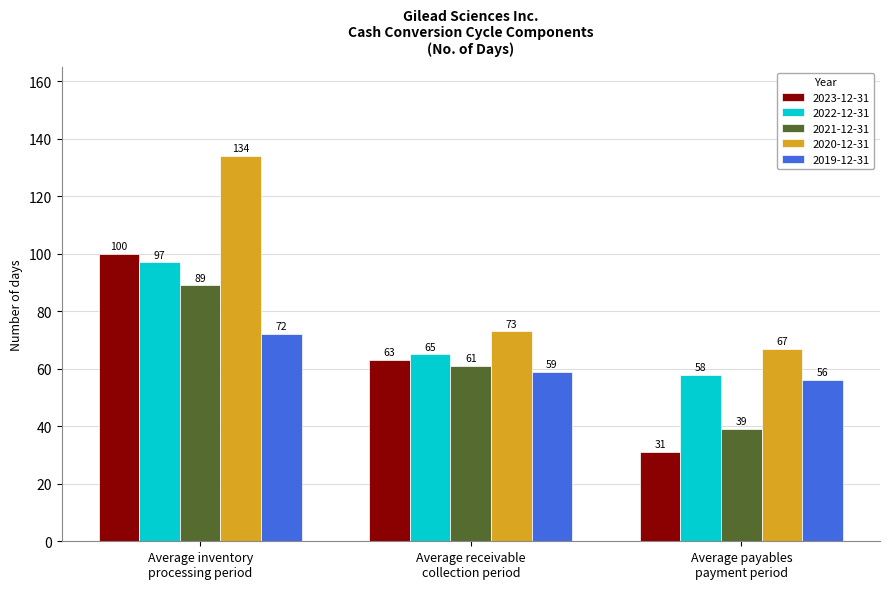

Count the 2019-12-31 values in the range 56 to 72.

3